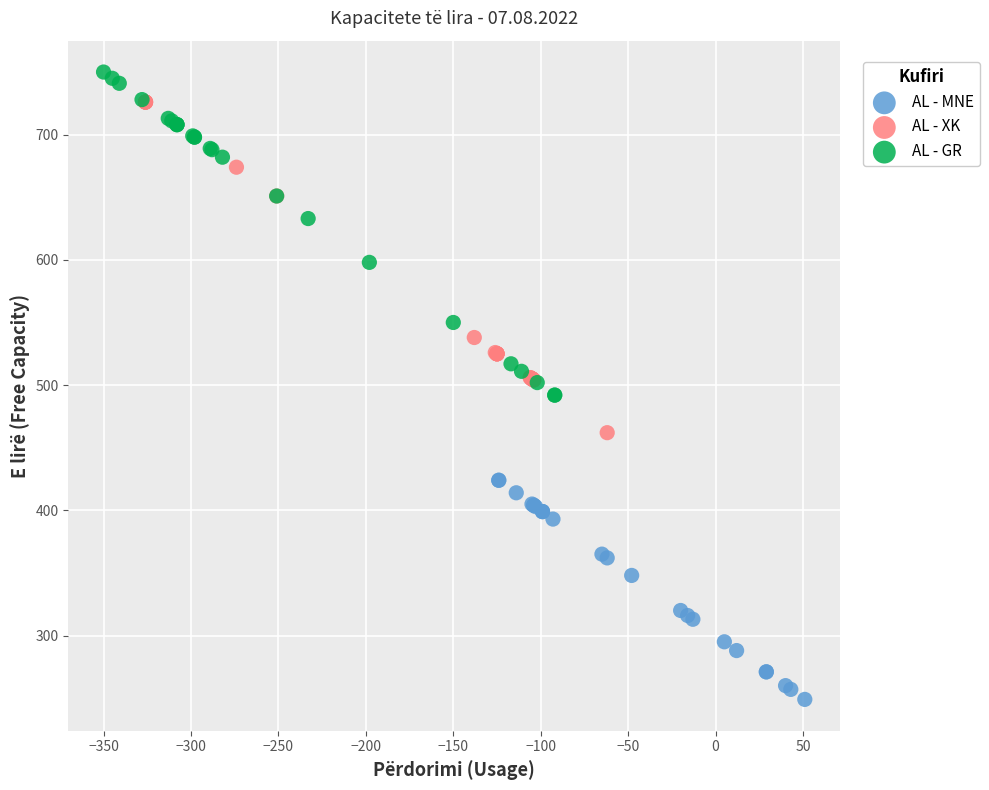

Which series contains the lowest Y value?

AL - MNE